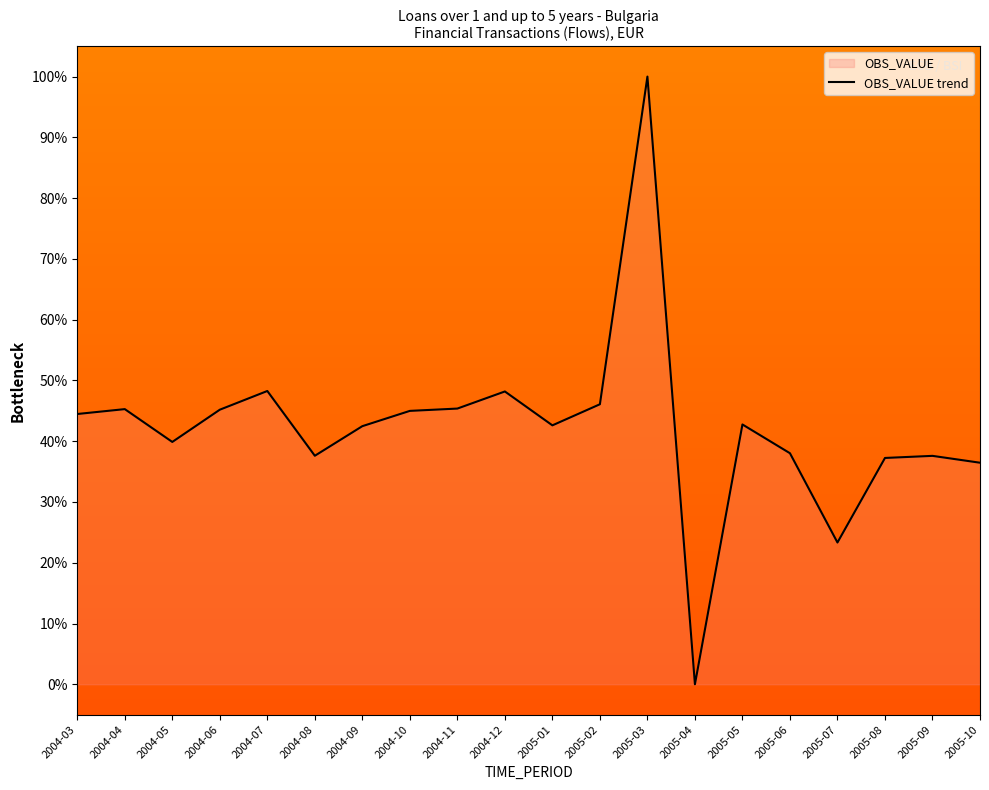

Does the chart display data point markers on the line(s)?

No